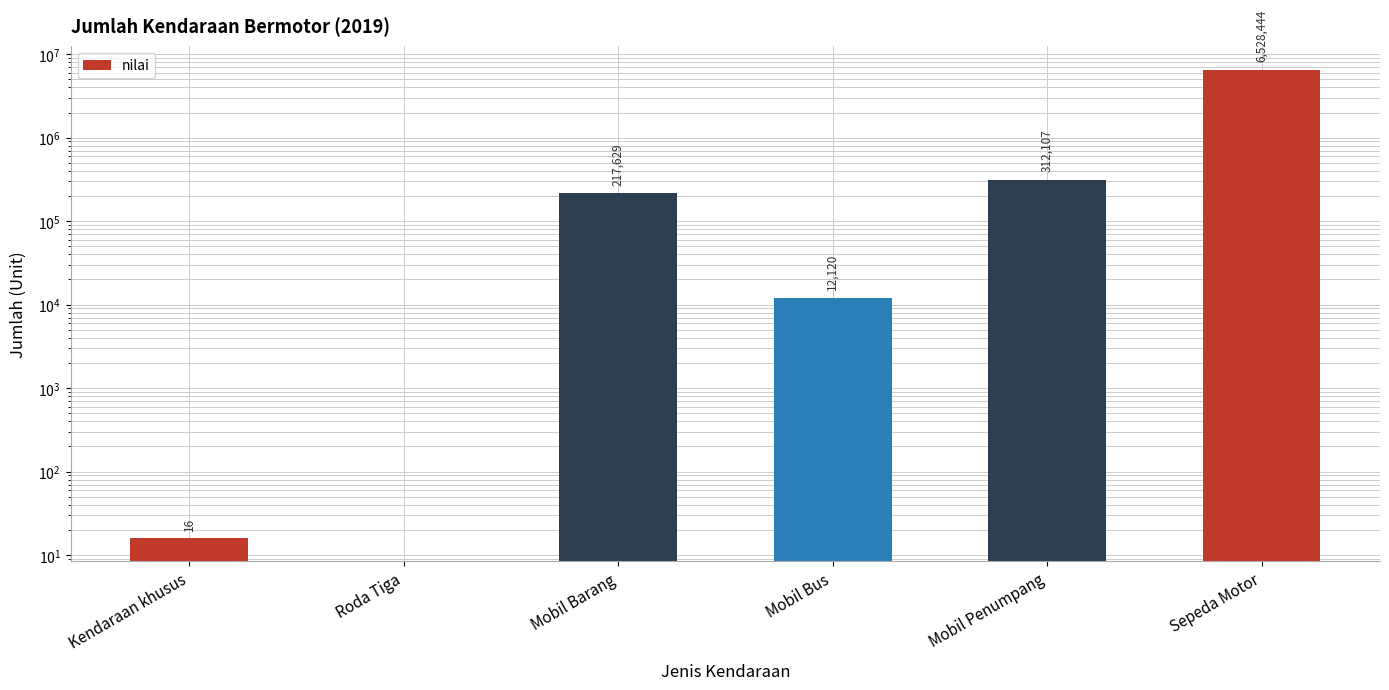

What is the difference between the second highest and minimum values?

312107